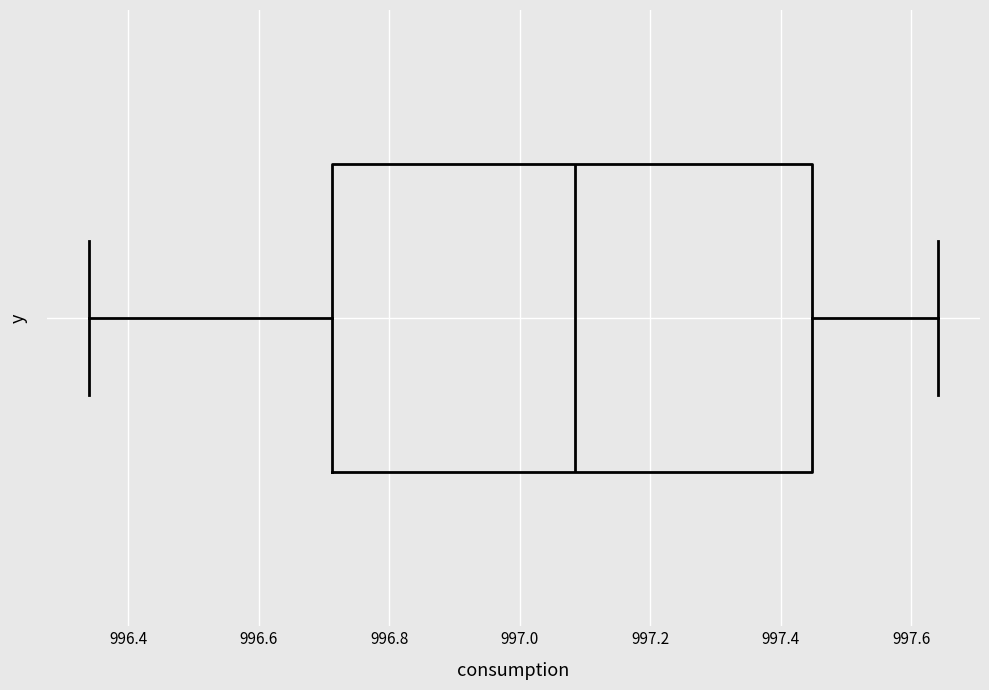

Read this box plot against the x-axis: the position of the median line, the range covered by the box, and the ends of both whiskers. The values are not printed on the chart, so give them approximately, as read against the axis.

median 997.08, box 996.72 to 997.44, whiskers 996.34 to 997.64